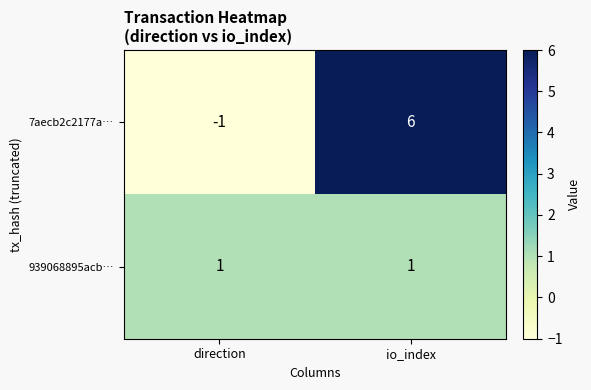

What is the spread (max minus min) of values at io_index?

5